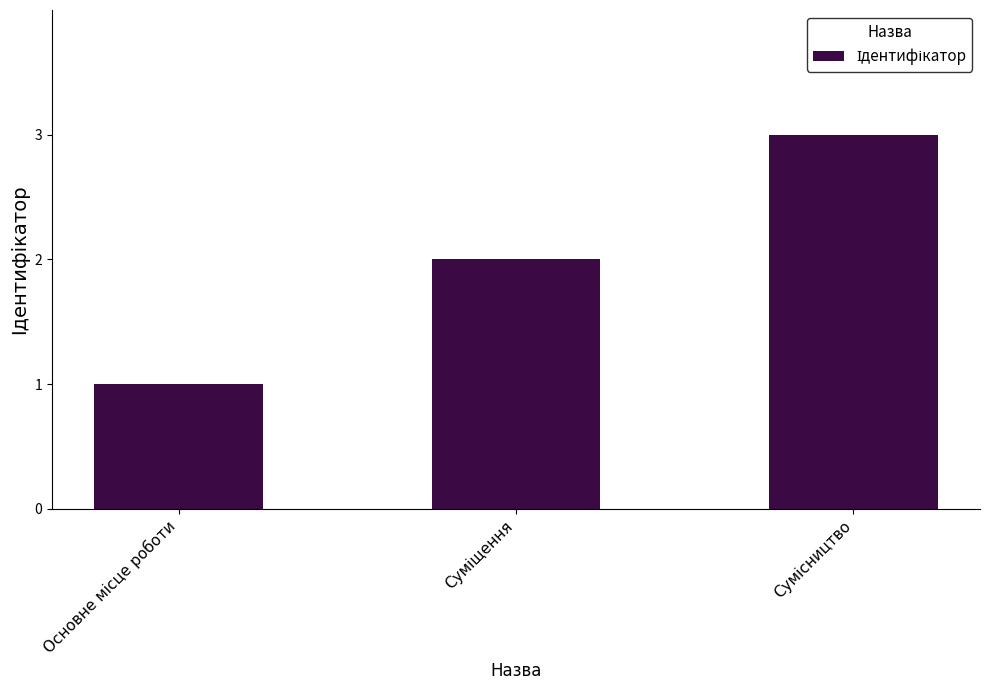

What is the greatest value displayed?

3